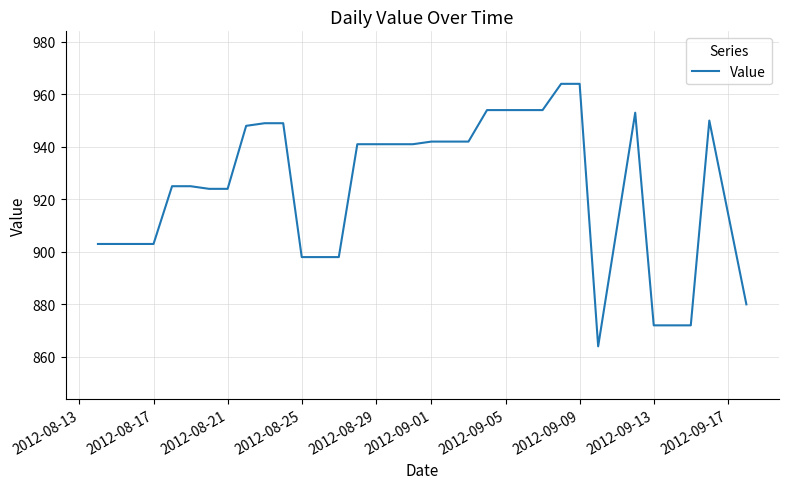

Reading left to right, what are all the values shown in this chart?

903	903	903	903	925	925	924	924	948	949	949	898	898	898	941	941	941	941	942	942	942	954	954	954	954	964	964	864	953	872	872	950	880